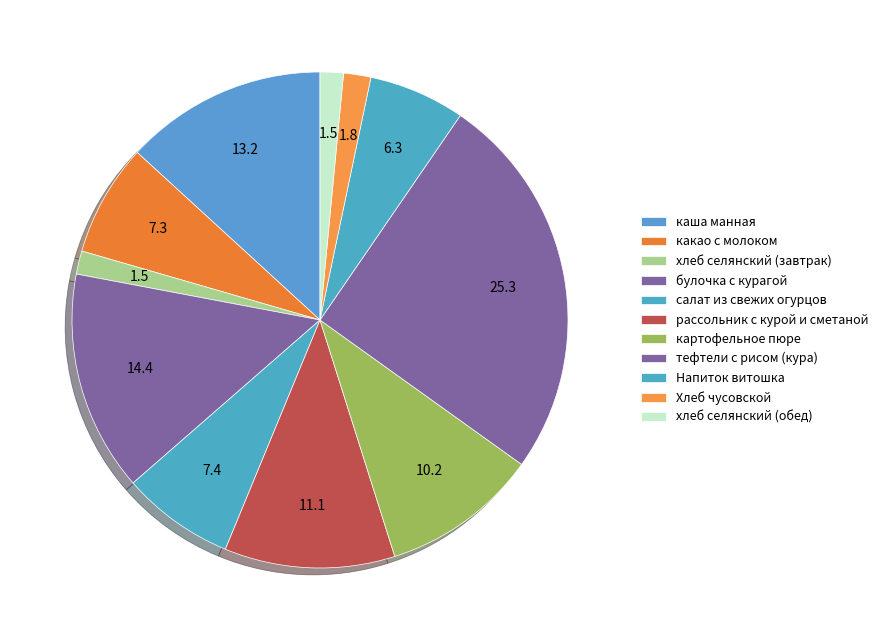

The какао с молоком slice represents 7% of the pie. True or false?

True